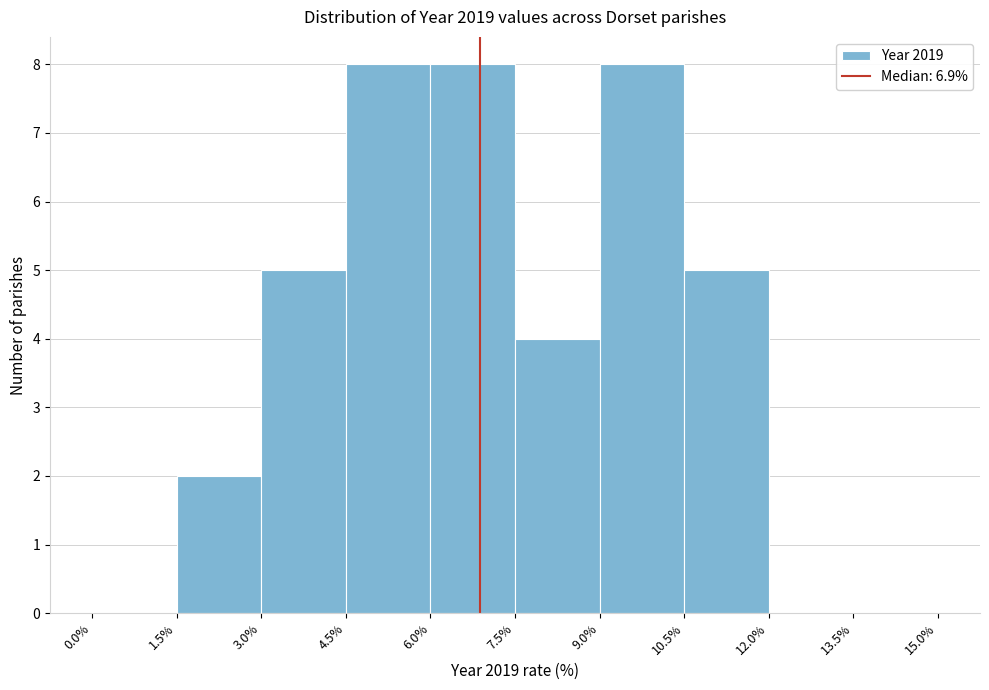

Reading left to right, transcribe this chart: for each bar, give the range it covers on the x-axis and its height. The values are not printed on the chart, so give them approximately, as read against the axis.

0.0% to 1.5%: 0
1.5% to 3.0%: 2
3.0% to 4.5%: 5
4.5% to 6.0%: 8
6.0% to 7.5%: 8
7.5% to 9.0%: 4
9.0% to 10.5%: 8
10.5% to 12.0%: 5
12.0% to 13.5%: 0
13.5% to 15.0%: 0